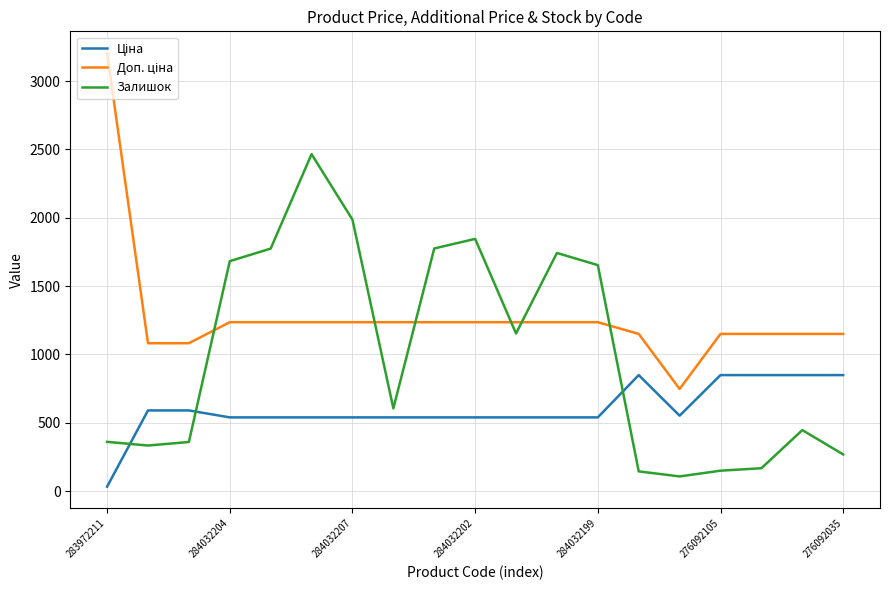

What is the minimum value for Залишок?

107.0